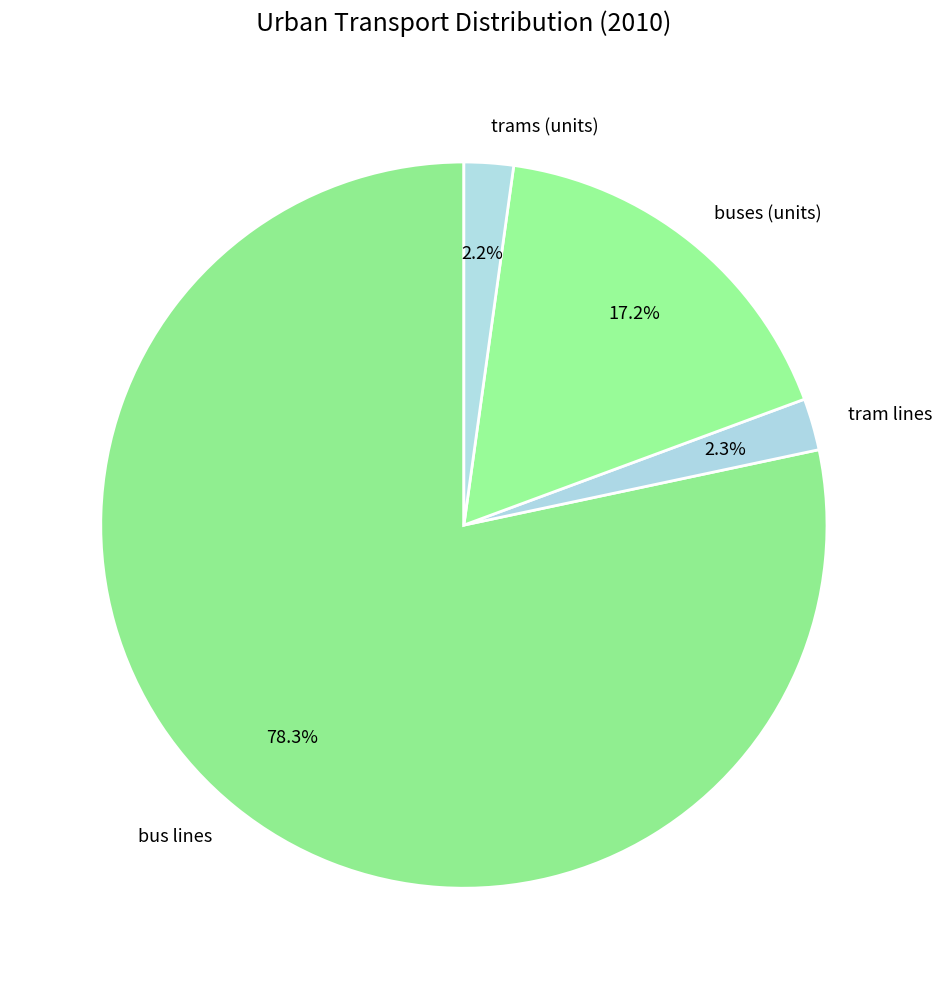

To the nearest percent, what is the difference between the buses (units) and tram lines slice percentages?

15%